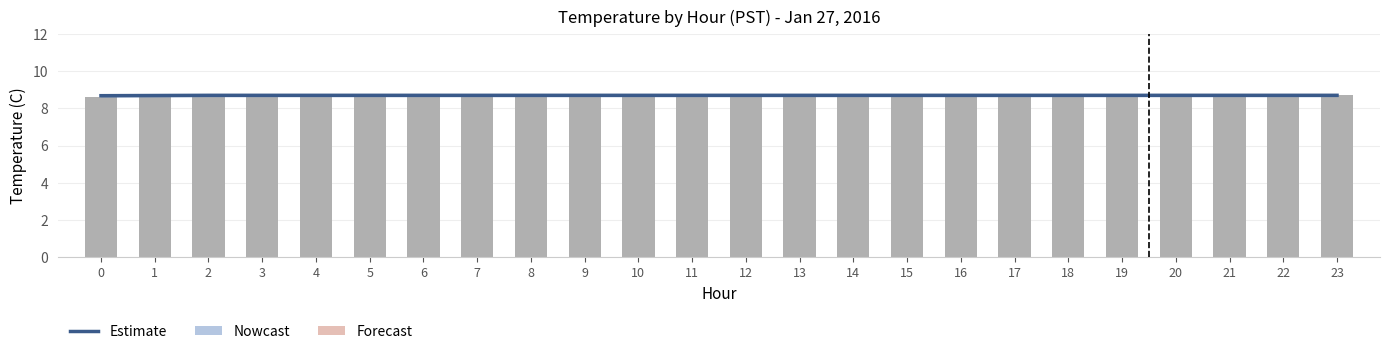

Reading left to right, list all the values displayed in this chart.

Estimate: 8.7	8.7	8.7	8.7	8.7	8.7	8.7	8.7	8.7	8.7	8.7	8.7	8.7	8.7	8.7	8.7	8.7	8.7	8.7	8.7	8.7	8.7	8.7	8.7
Avg Temp (C): 8.6	8.7	8.7	8.7	8.7	8.7	8.7	8.7	8.7	8.7	8.7	8.7	8.7	8.7	8.7	8.7	8.7	8.7	8.7	8.7	8.7	8.7	8.7	8.7